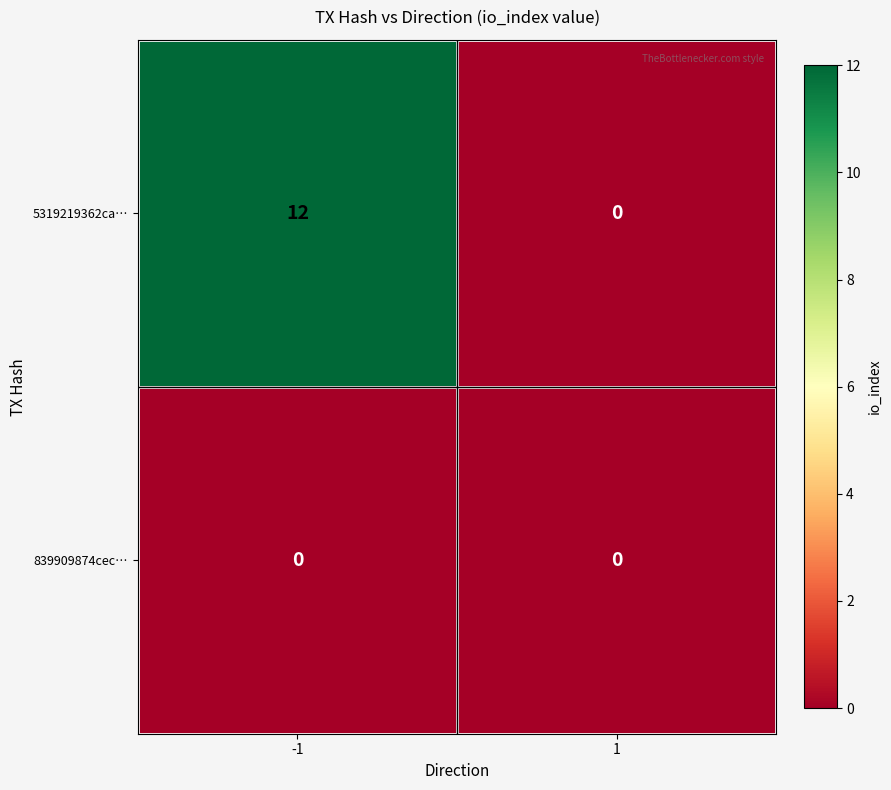

Which series changed the most between -1 and 1?

5319219362ca…